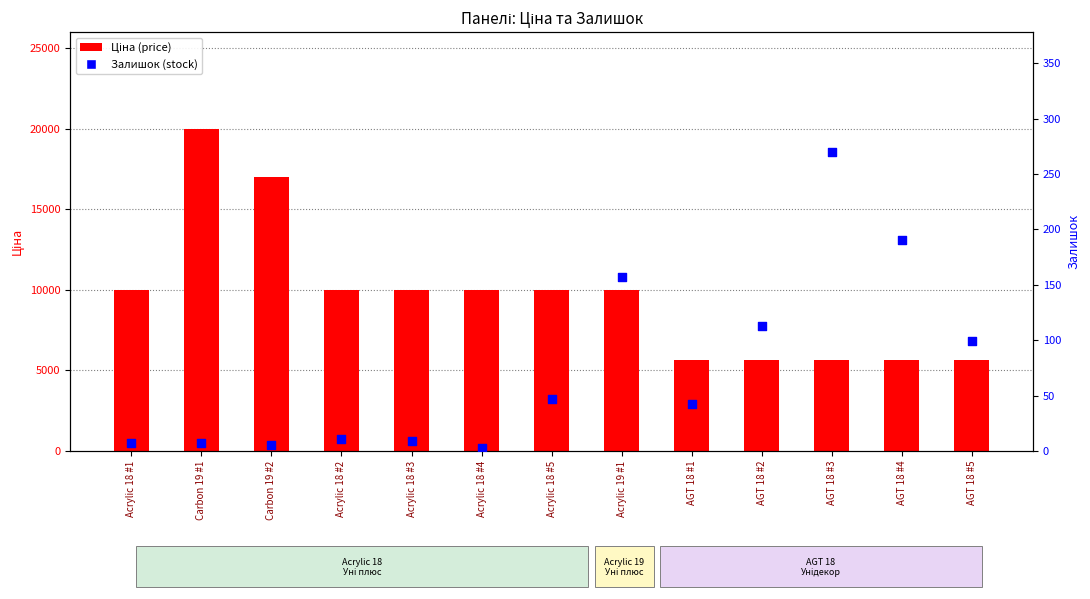

Which series reaches the minimum Y coordinate?

Залишок (stock)